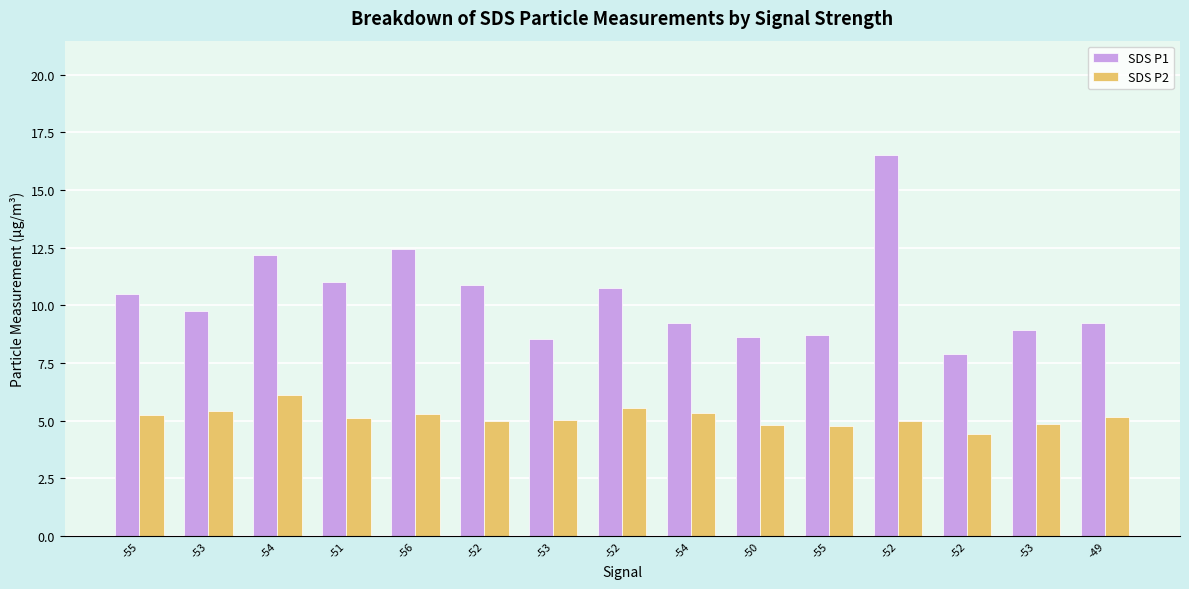

What is the sum of the SDS P1 values at -52 and -55?

21.2